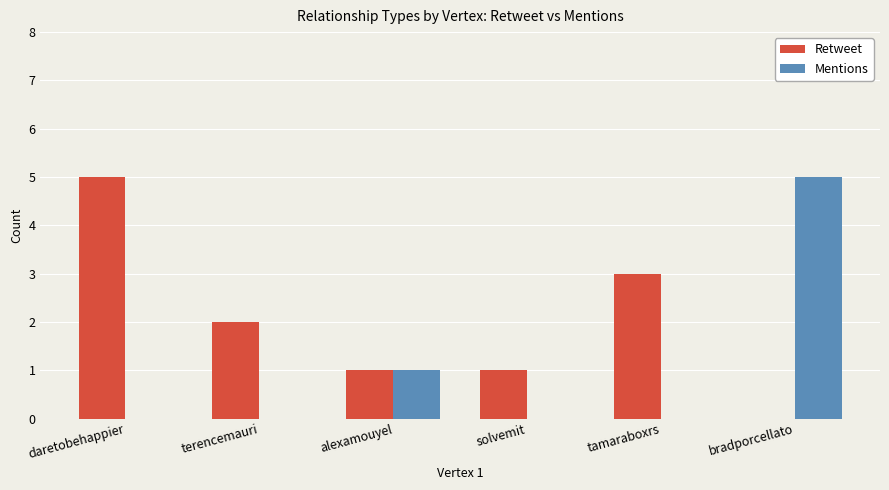

Which series has the largest total across all categories?

Retweet